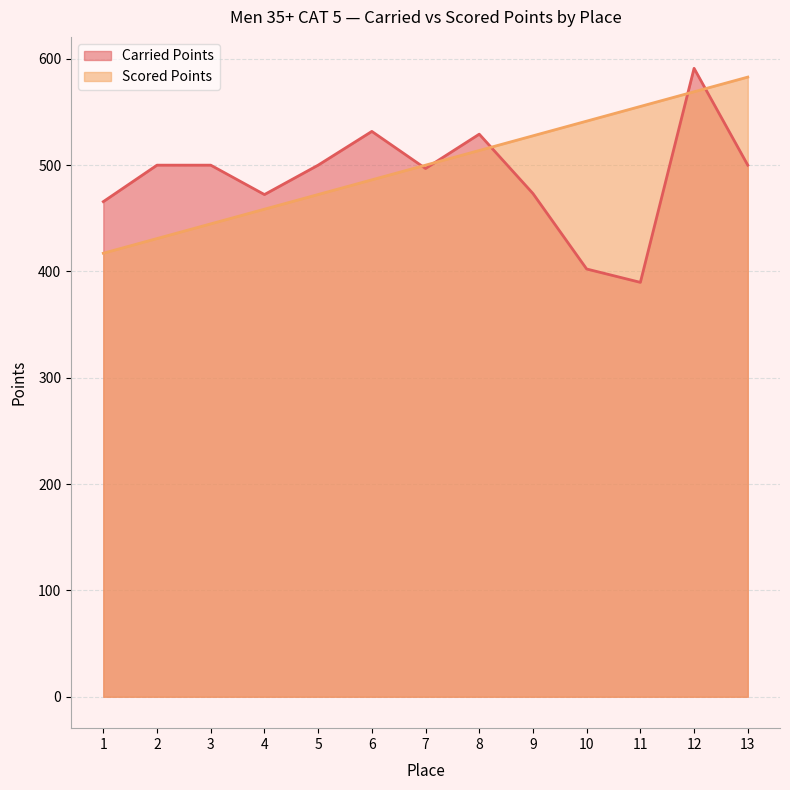

Is it true that Carried Points equals 500.0 at 3?

True